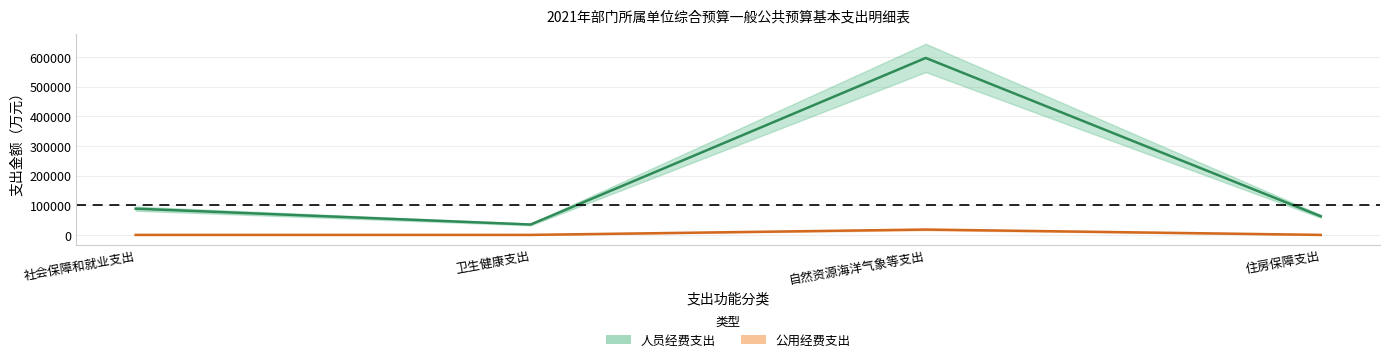

Which label corresponds to the largest value in the chart?

自然资源海洋气象等支出